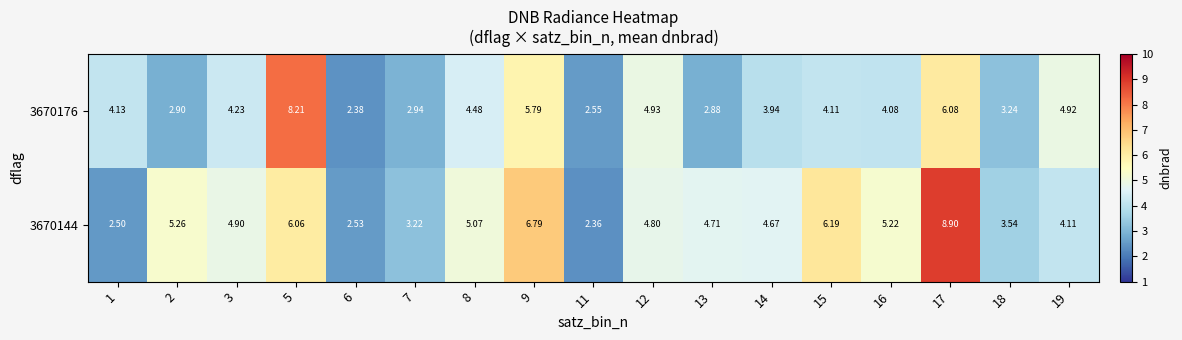

Between 15 and 18, which series saw the biggest shift?

3670144